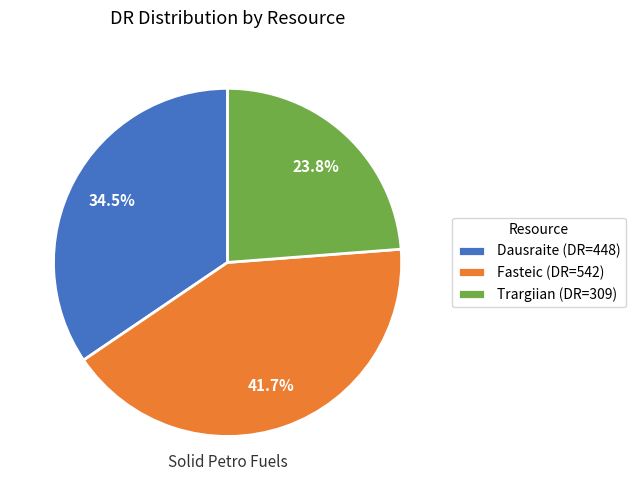

Which has a higher value, Dausraite (DR=448) or Trargiian (DR=309)?

Dausraite (DR=448)